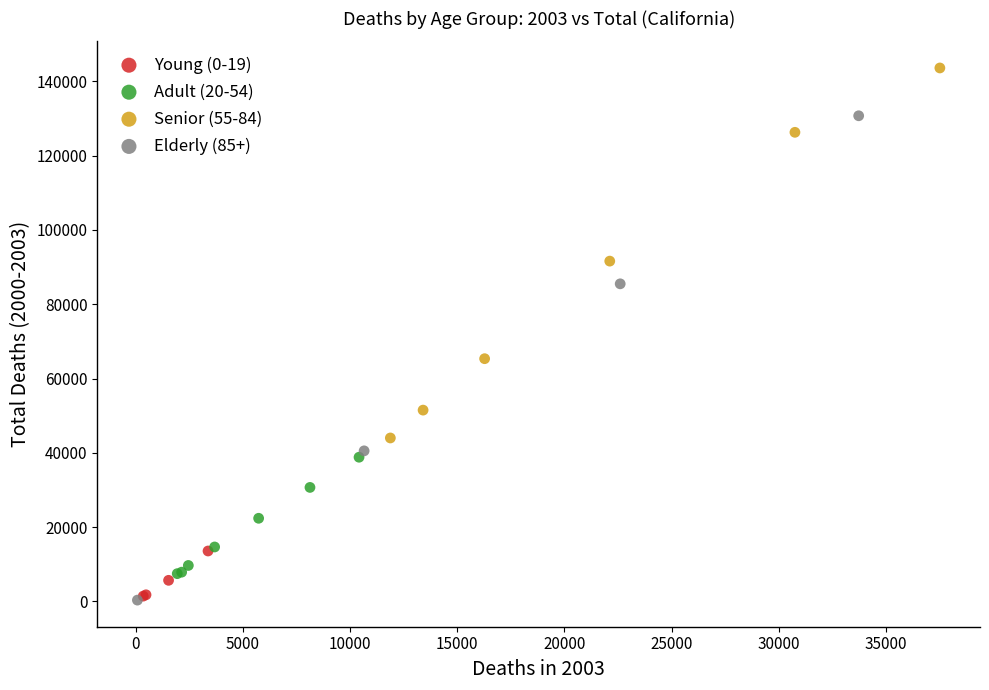

Which series has the widest spread of Y values?

Elderly (85+)